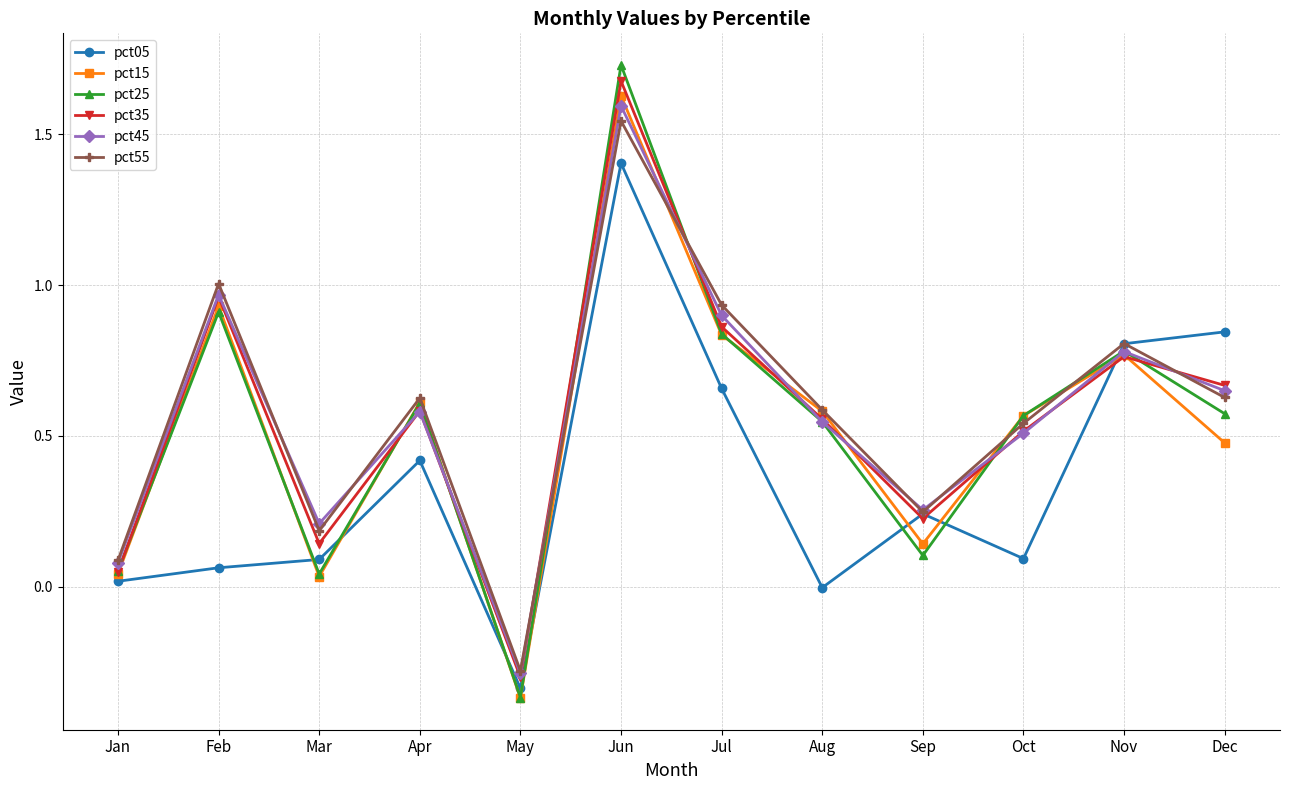

At which category does pct15 reach its first local peak?

Feb